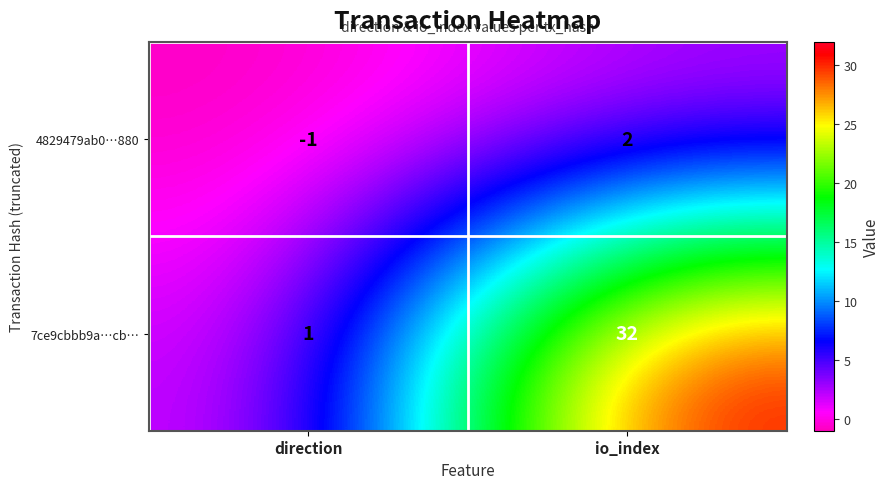

Reading left to right, extract all data points from this chart.

4829479ab0…880: -1	2
7ce9cbbb9a…cb…: 1	32